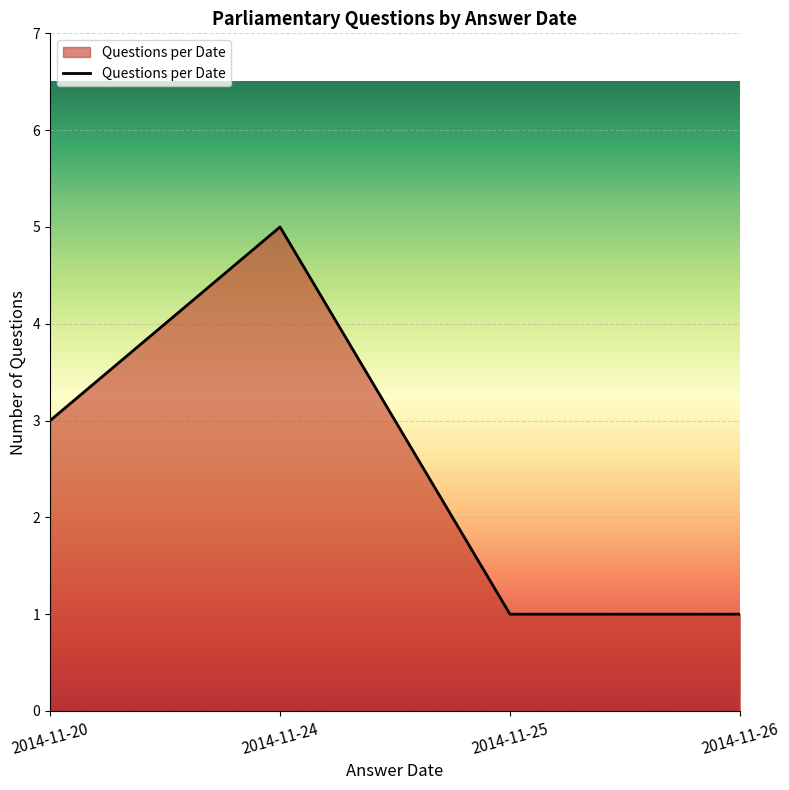

Reading left to right, extract all data points from this chart.

2014-11-20=3	2014-11-24=5	2014-11-25=1	2014-11-26=1